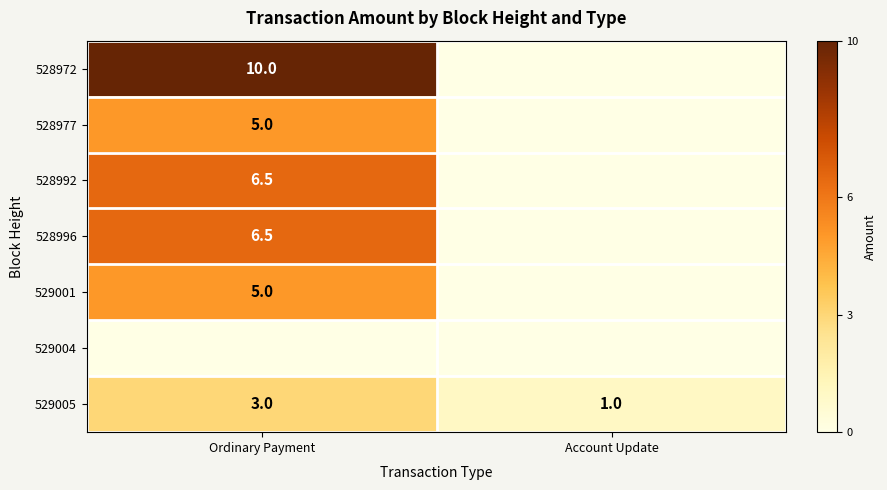

At how many categories does at least one series exceed 7?

1